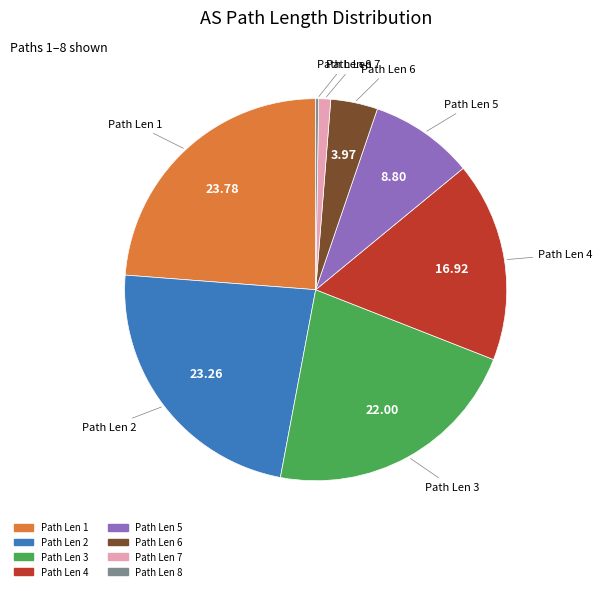

Is there a majority slice in this chart?

No